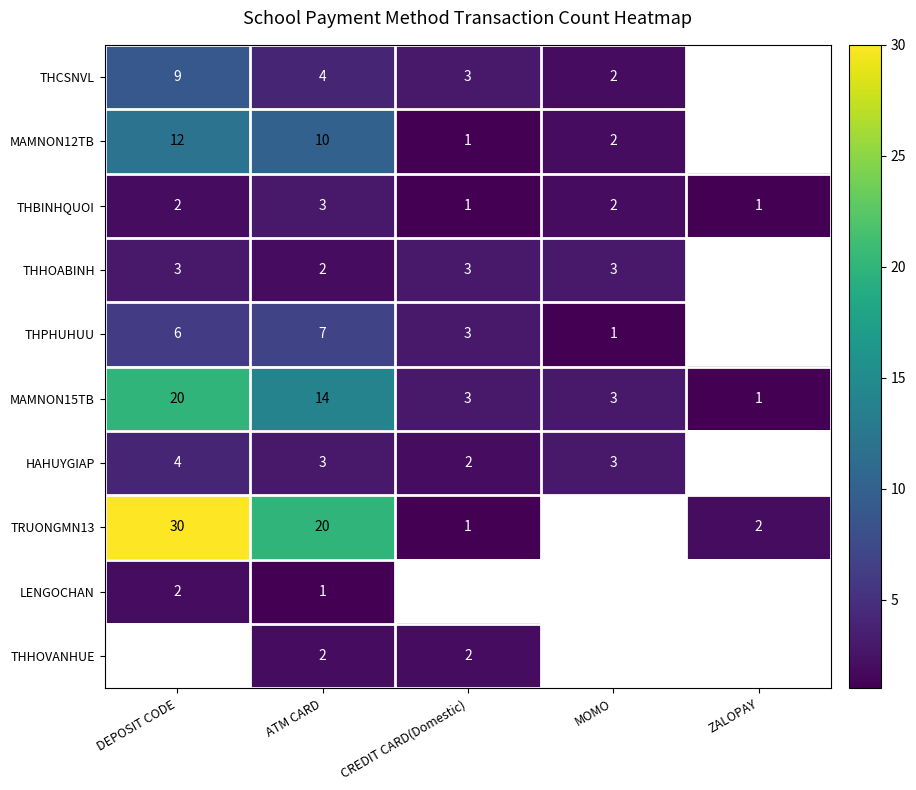

How many THBINHQUOI values are between 1 and 2?

4